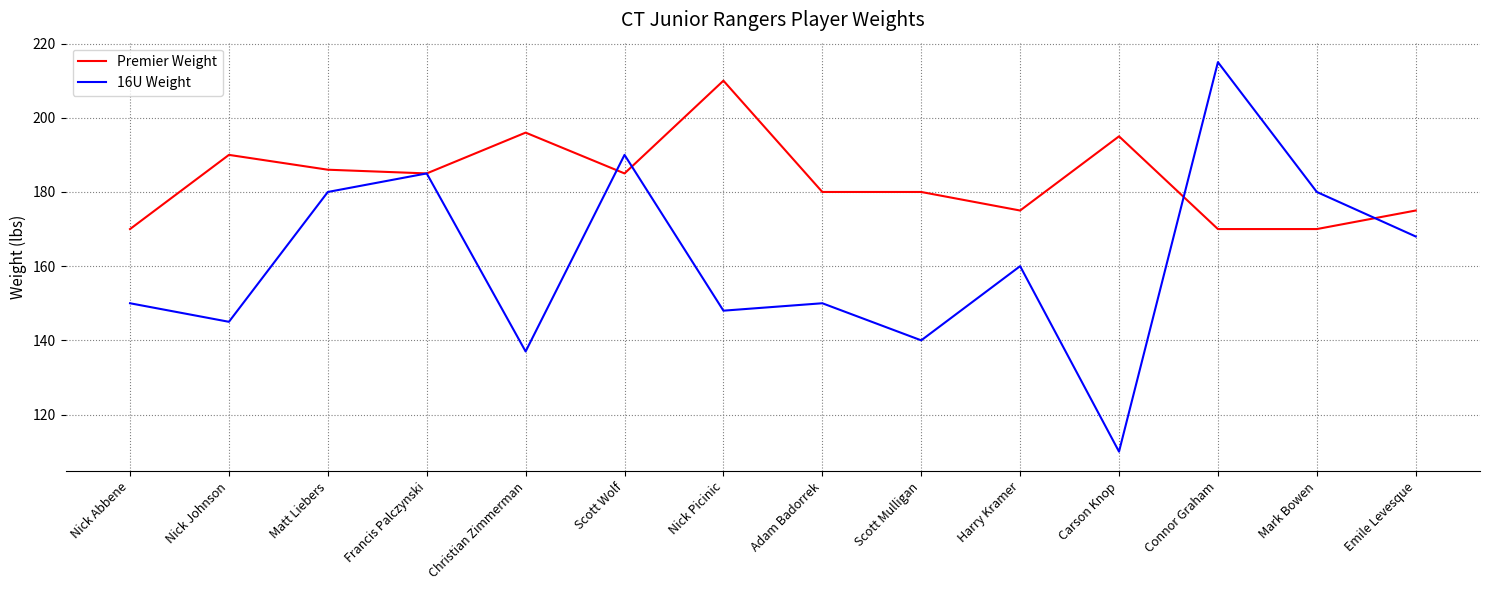

Is it true that Premier Weight equals 170 at Nick Abbene?

True